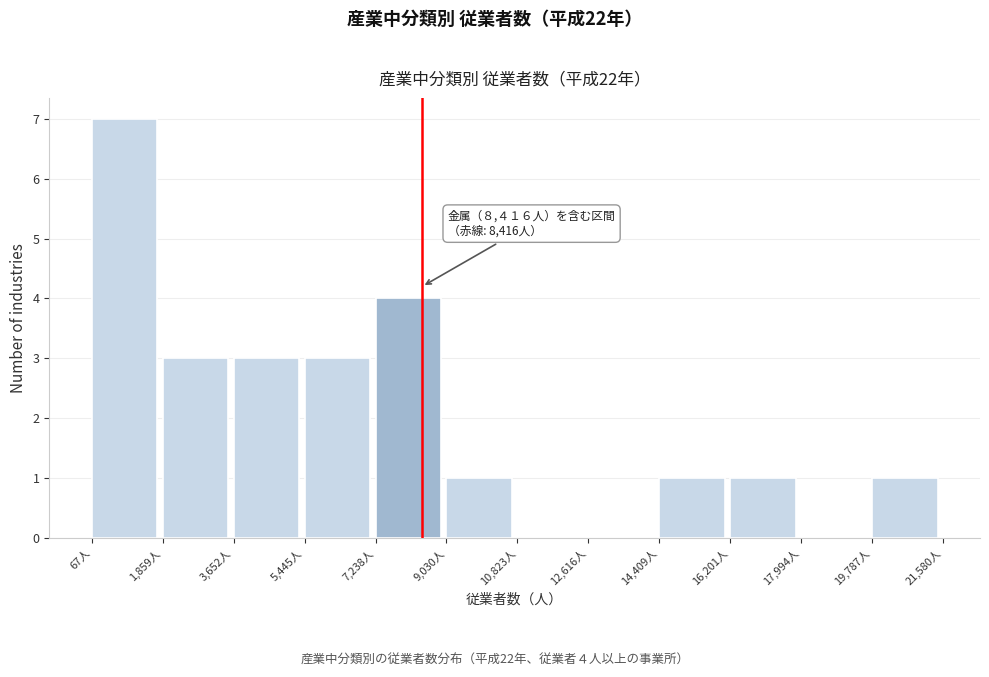

Over which range of the x-axis is the bar tallest?

0 to 1800